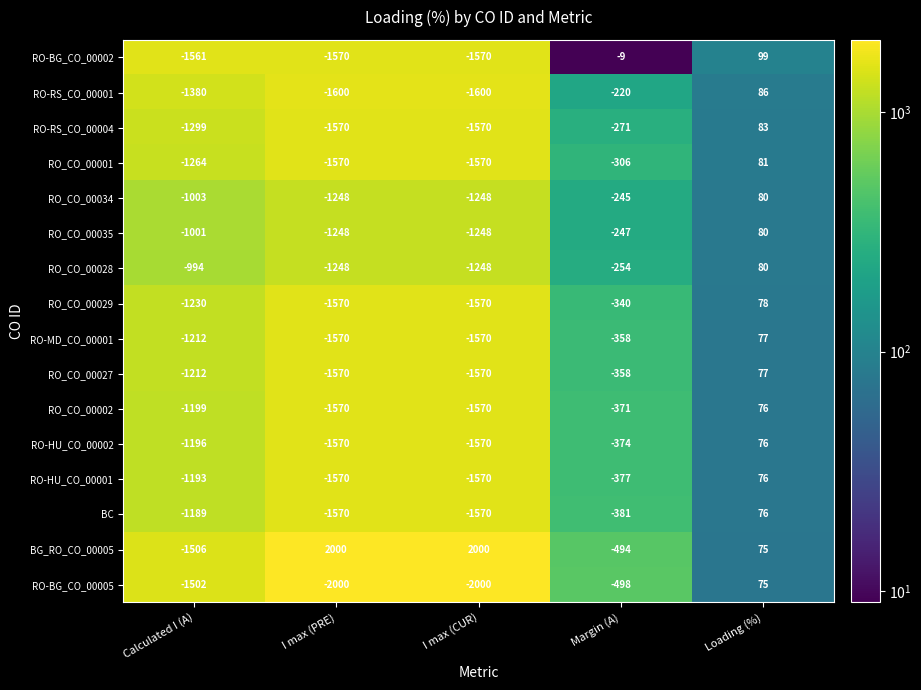

At which category is the sum across all series the highest?

Loading (%)